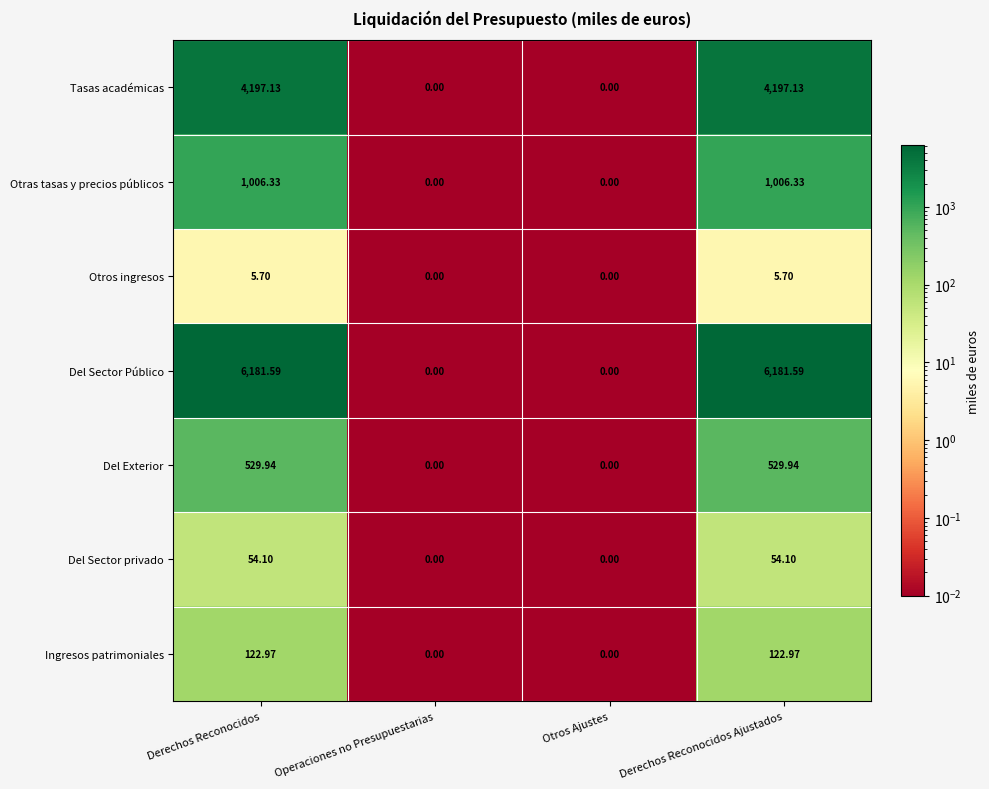

At which label does Tasas académicas first exceed 4197?

Derechos Reconocidos